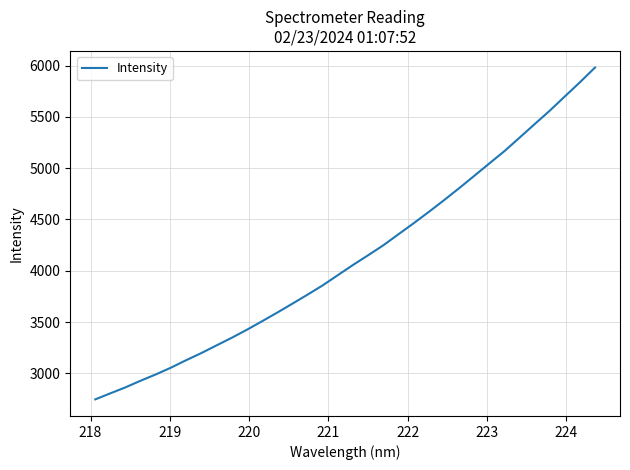

What is the difference between the maximum and minimum values?

3233.0